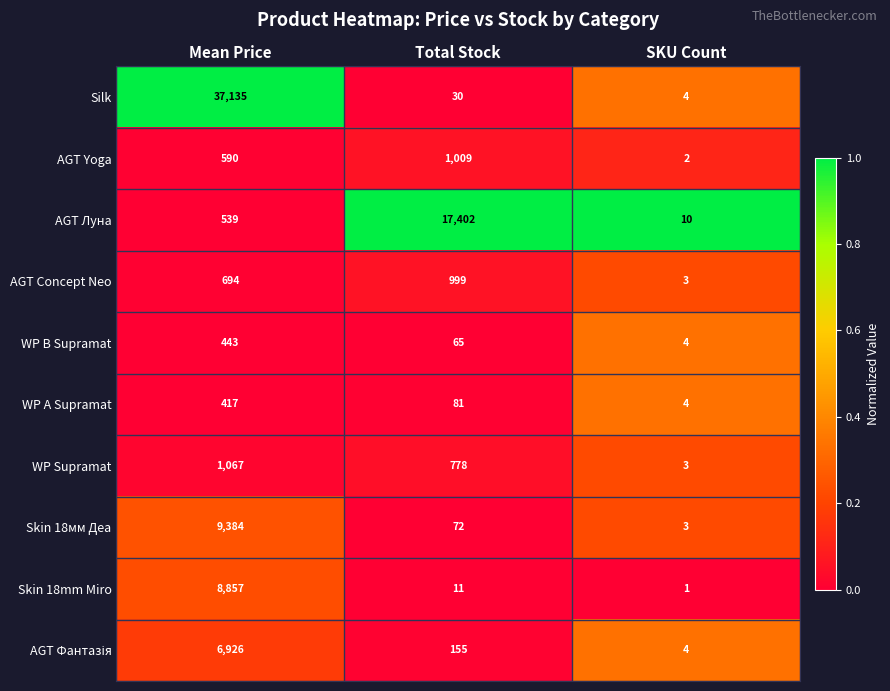

Between Total Stock and SKU Count, which series saw the biggest shift?

AGT Луна